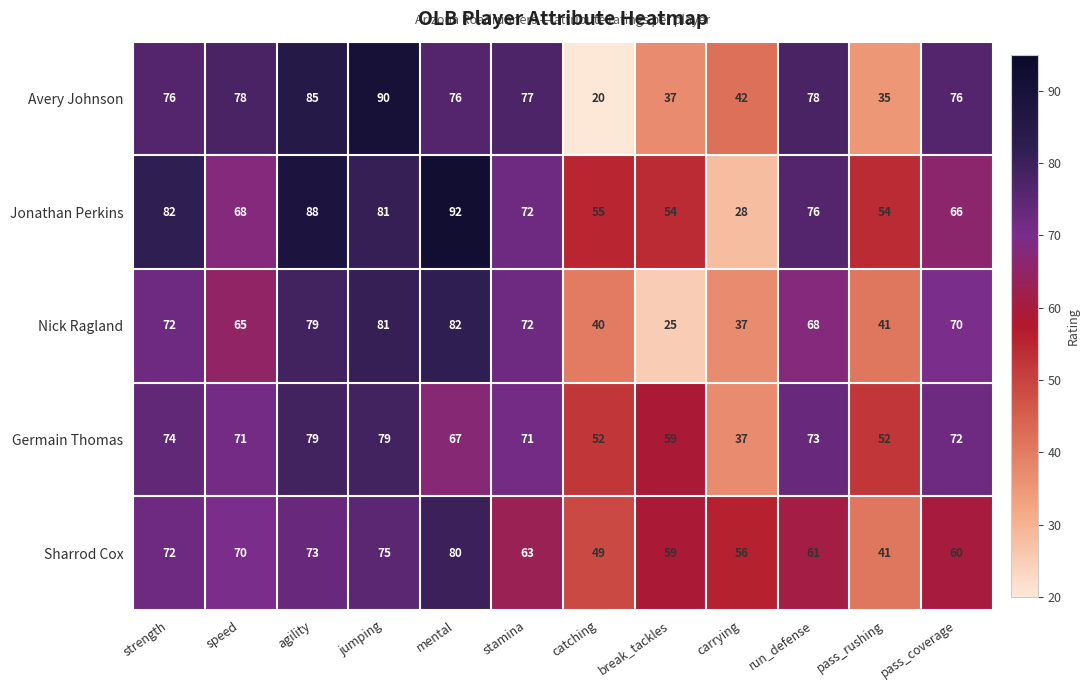

What is the difference between the maximum and second lowest values in the Sharrod Cox series?

31